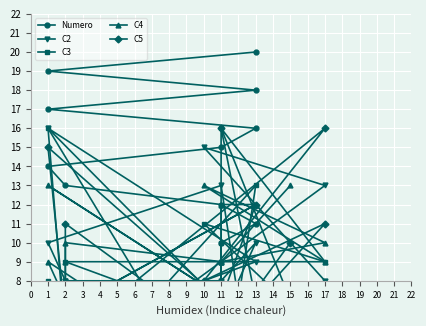

What is the highest value of the C5 series?

16